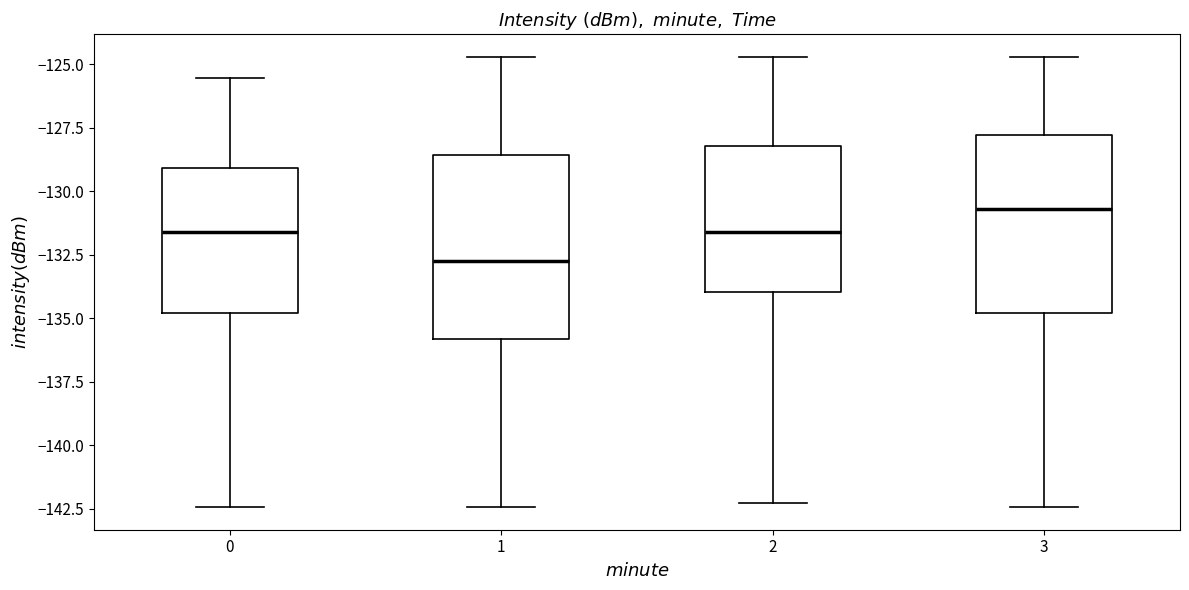

Reading left to right, transcribe this box plot: for each box, give where its median line is, the range the box spans, and where its two whiskers end, as read against the y-axis. The values are not printed on the chart, so give them approximately, as read against the axis.

0: median -131.5, box -135.0 to -129.0, whiskers -142.5 to -125.5
1: median -133.0, box -136.0 to -128.5, whiskers -142.5 to -124.5
2: median -131.5, box -134.0 to -128.0, whiskers -142.5 to -124.5
3: median -130.5, box -135.0 to -128.0, whiskers -142.5 to -124.5